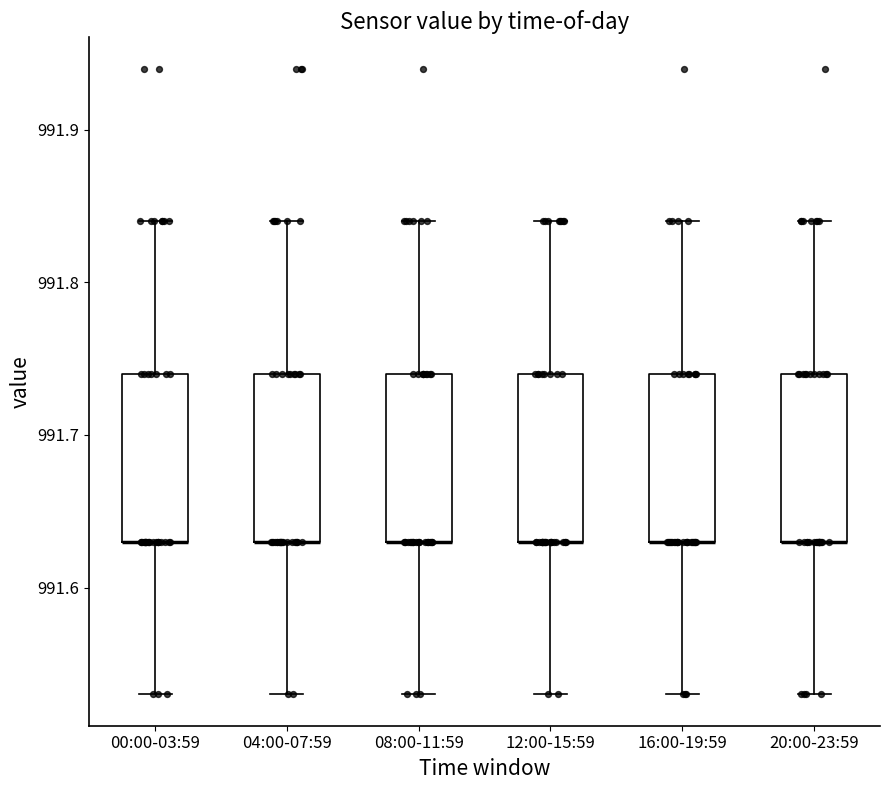

Where is the lower edge of the box for 08:00-11:59 on the y-axis? The values are not printed on the chart, so give them approximately, as read against the axis.

991.63